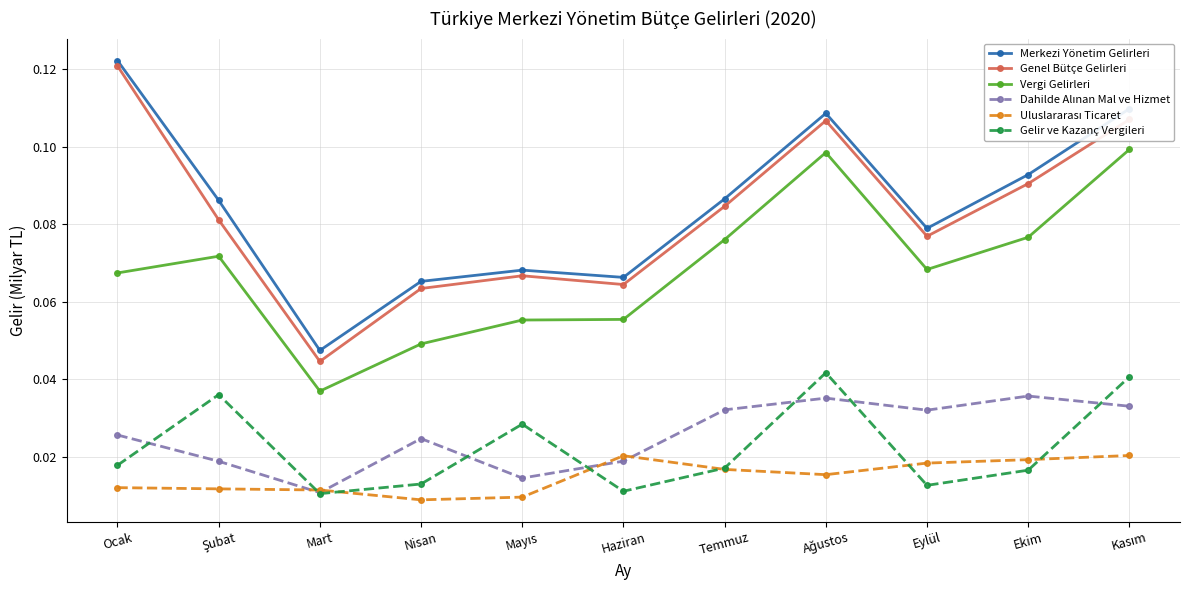

The value of Merkezi Yönetim Gelirleri at Ocak is 0.1. True or false?

True